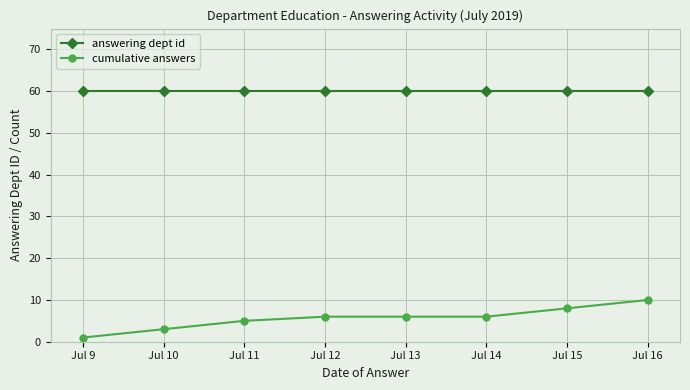

What is the value of the answering dept id point at the 2nd from the left?

60